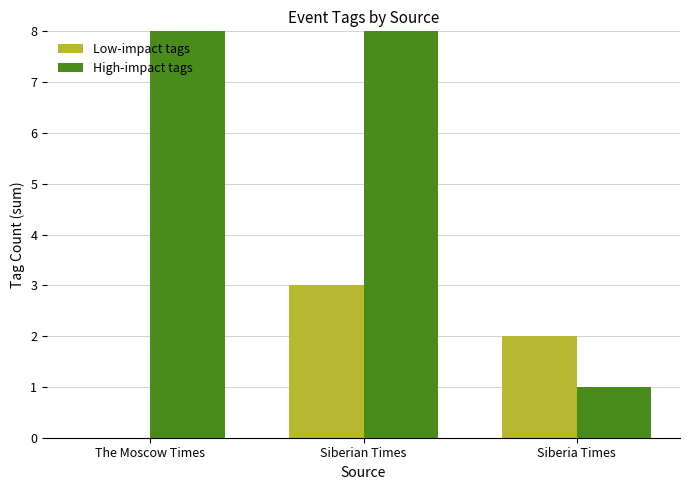

True or false: Low-impact tags has a value of 2 at Siberian Times.

False